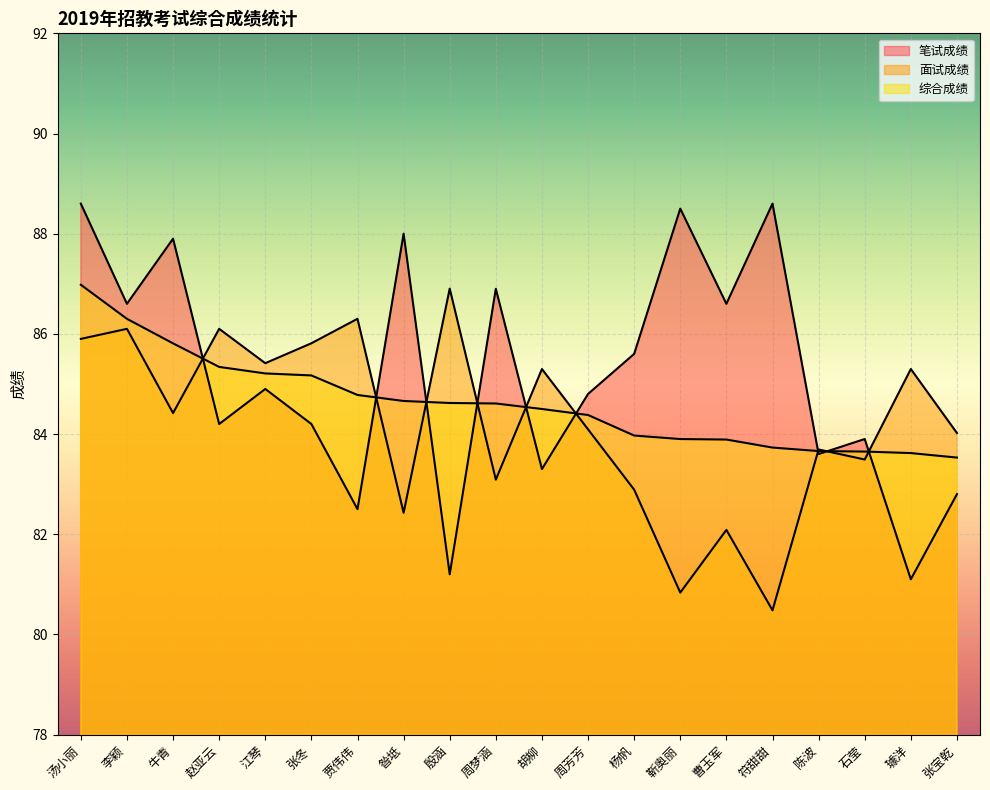

What is the difference between the maximum and minimum values in the 综合成绩 series?

3.5